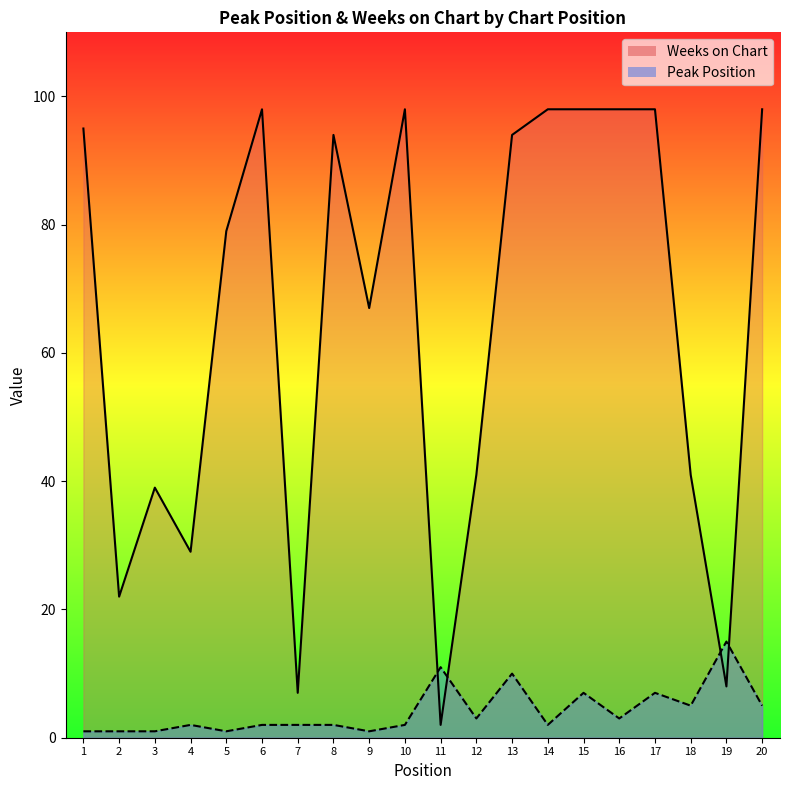

Reading right to left, what are all the values shown in this chart?

Peak Position: 5	15	5	7	3	7	2	10	3	11	2	1	2	2	2	1	2	1	1	1
Weeks on Chart: 98	8	41	98	98	98	98	94	41	2	98	67	94	7	98	79	29	39	22	95